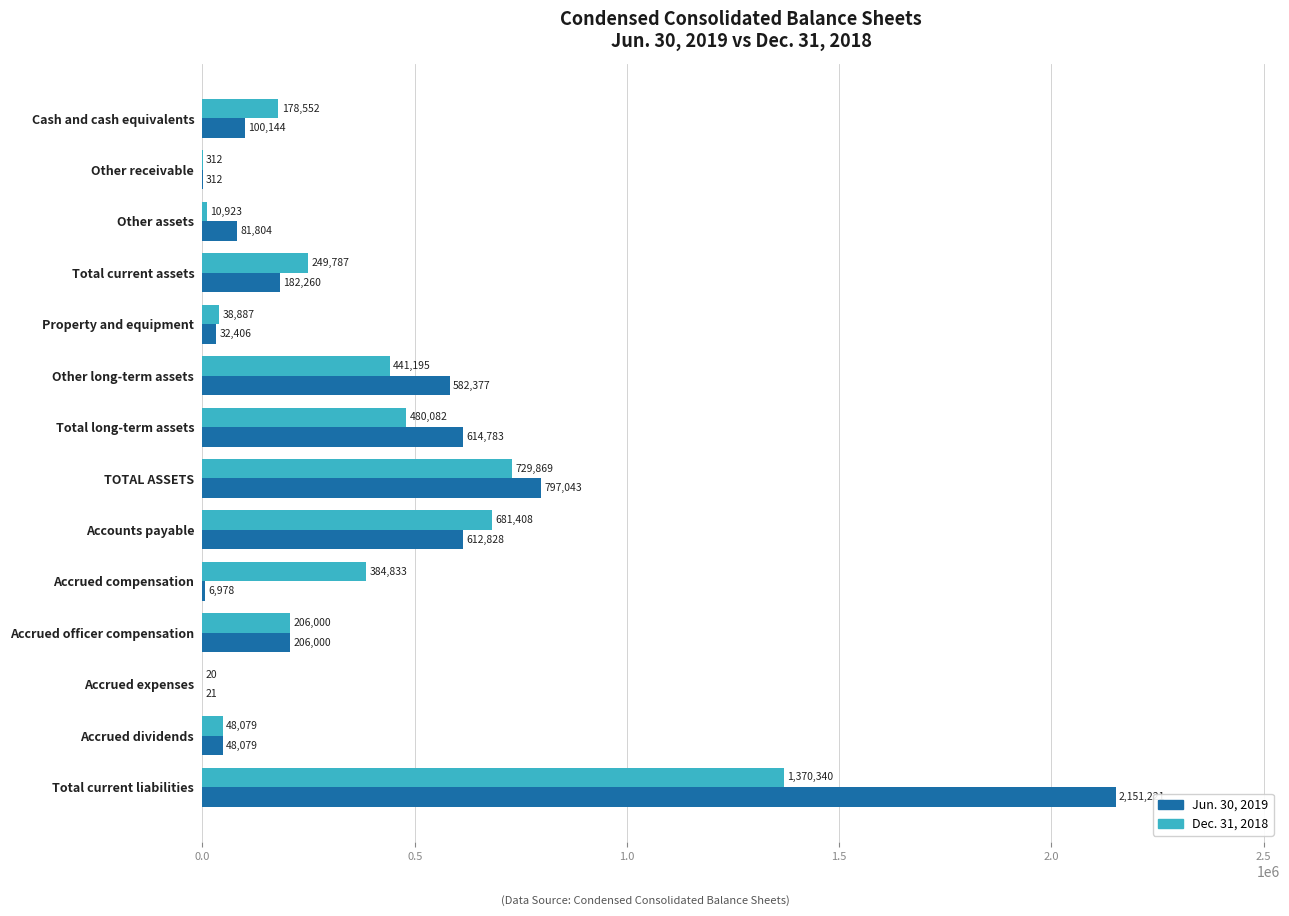

Is the value of Dec. 31, 2018 at Accounts payable greater than the value of Jun. 30, 2019 at Total current assets?

Yes